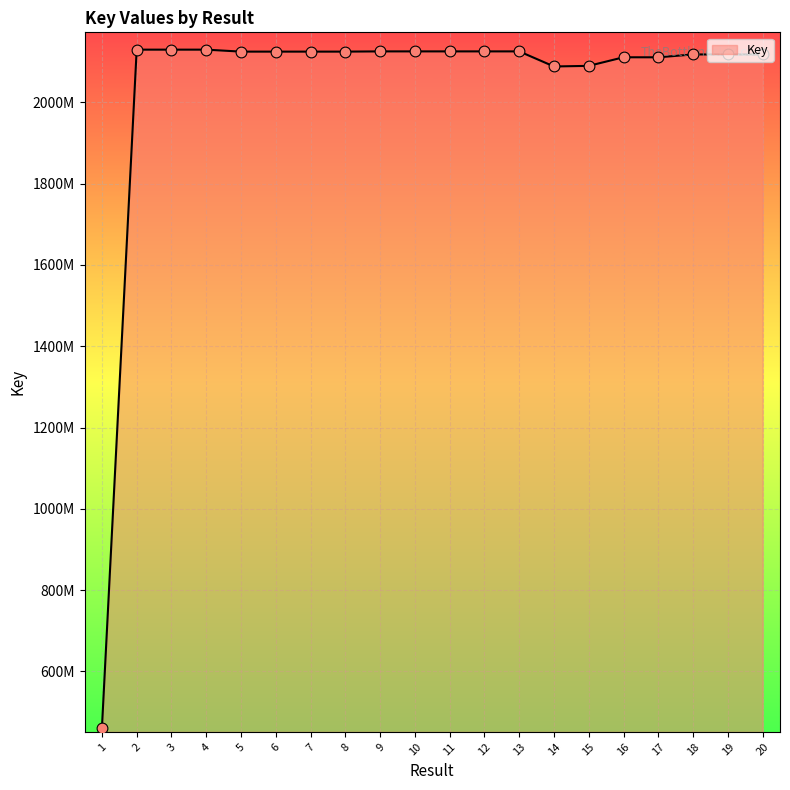

What is the ratio of the value at 8 to the value at 20?

1.0